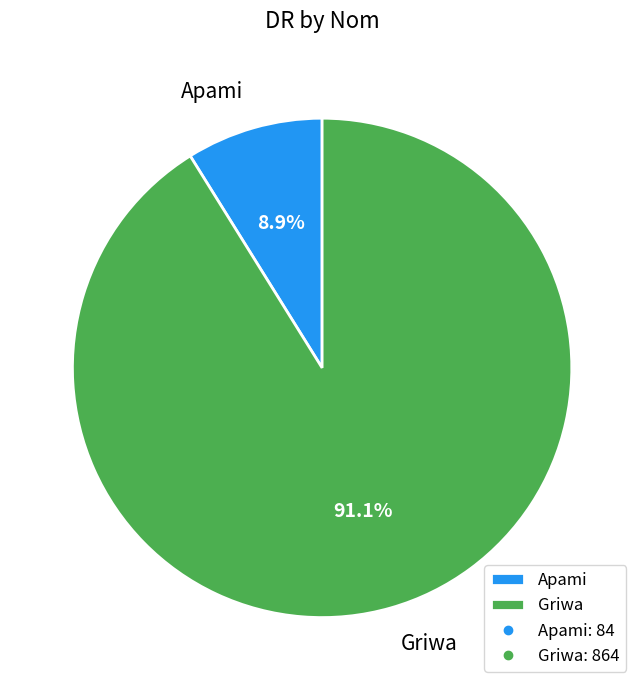

Which category has the smallest portion of the pie?

Apami